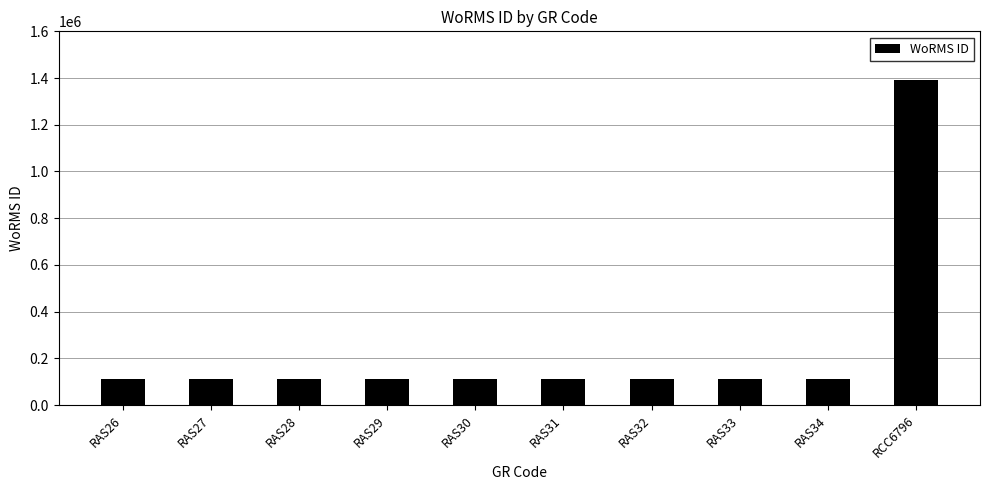

What is the value of the 1st bar from the left?

111597